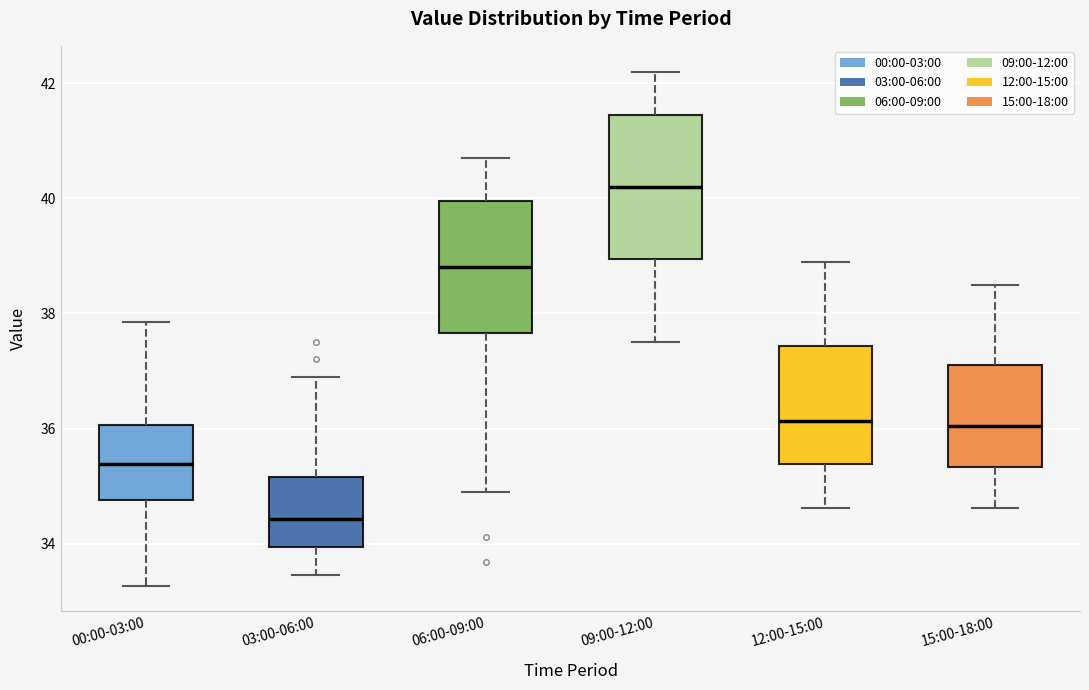

Where does the median line of the box for 15:00-18:00 sit on the y-axis? The values are not printed on the chart, so give them approximately, as read against the axis.

36.0